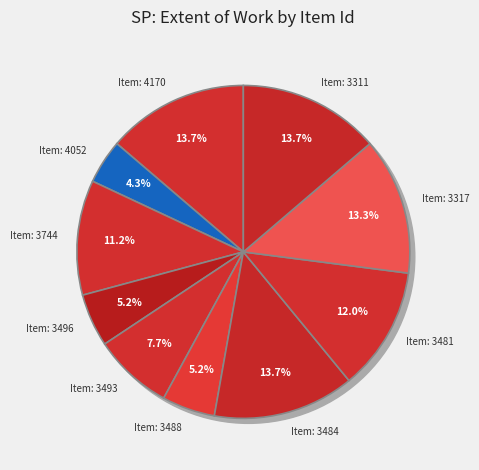

Is there any slice that represents more than half of the pie?

No